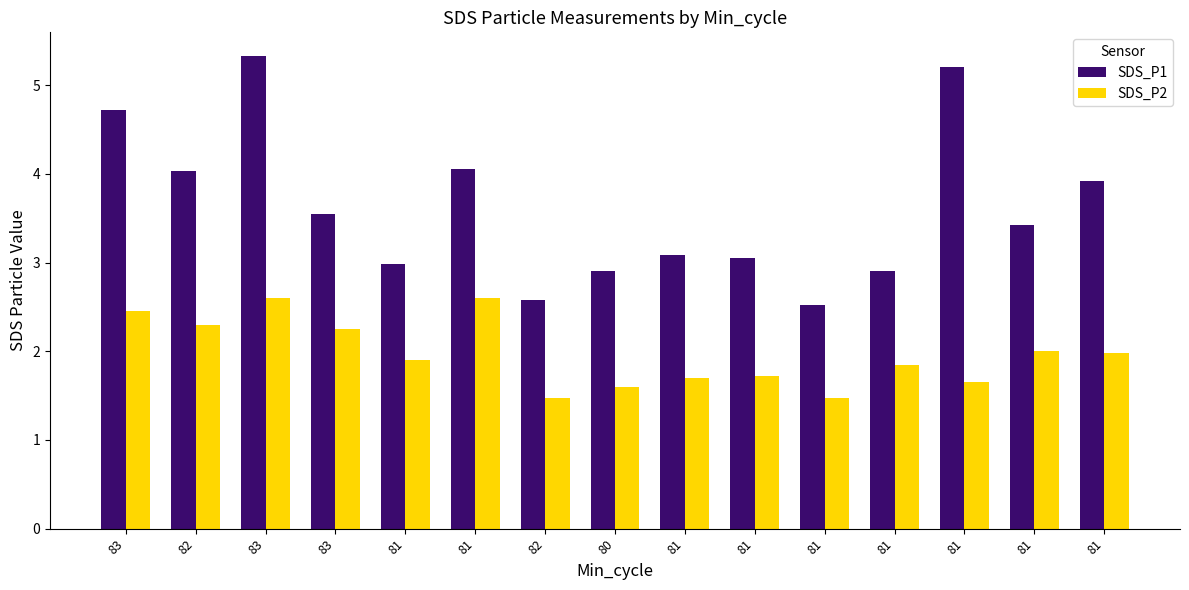

What is the minimum value shown in the chart?

1.5